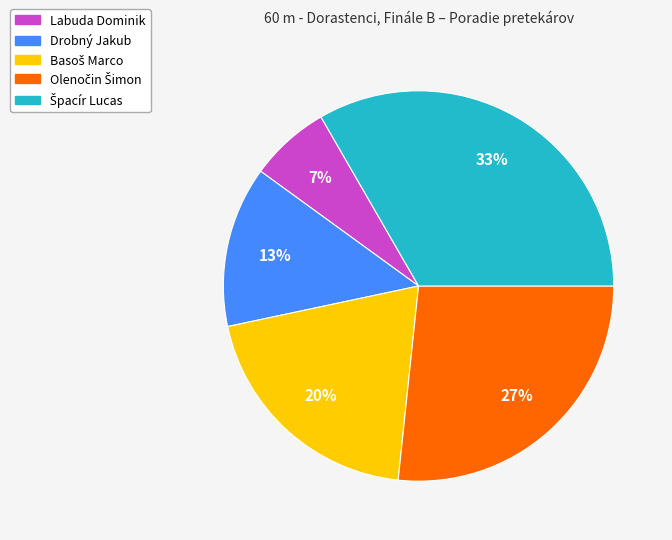

What percentage is the Drobný Jakub slice, to the nearest percent?

13%